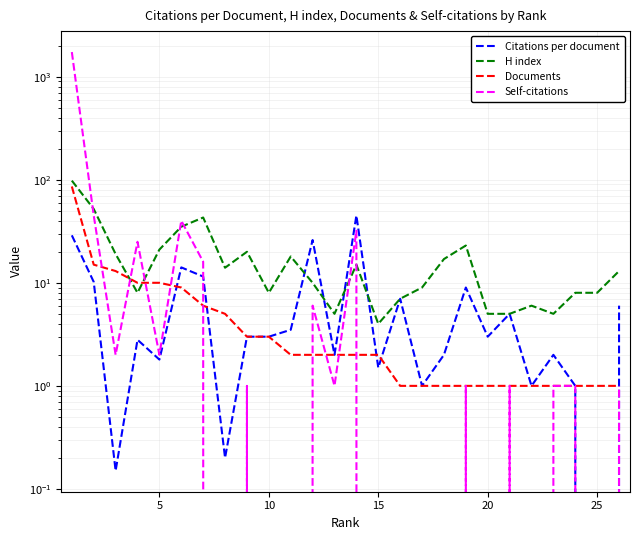

Reading left to right, what are all the values shown in this chart?

Citations per document: 28.9	10.2	0.1	2.8	1.8	14.1	11.5	0.2	3.0	3.0	3.5	26.0	2.0	45.0	1.5	7.0	1.0	2.0	9.0	3.0	5.0	1.0	2.0	1.0	0.0	6.0
H index: 98.0	52.0	19.0	8.0	21.0	35.0	43.0	14.0	20.0	8.0	18.0	10.0	5.0	15.0	4.0	7.0	9.0	17.0	23.0	5.0	5.0	6.0	5.0	8.0	8.0	13.0
Documents: 86.0	15.0	13.0	10.0	10.0	9.0	6.0	5.0	3.0	3.0	2.0	2.0	2.0	2.0	2.0	1.0	1.0	1.0	1.0	1.0	1.0	1.0	1.0	1.0	1.0	1.0
Self-citations: 1733.0	45.0	2.0	25.0	2.0	40.0	16.0	0.0	1.0	0.0	0.0	6.0	1.0	32.0	0.0	0.0	0.0	0.0	1.0	0.0	1.0	0.0	1.0	1.0	0.0	1.0